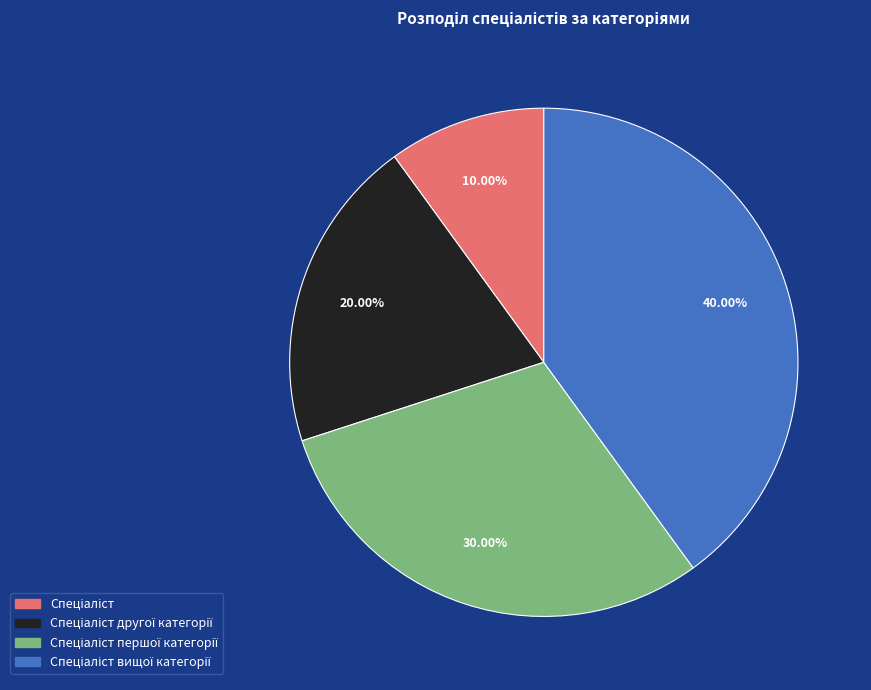

Is there any slice that represents more than half of the pie?

No